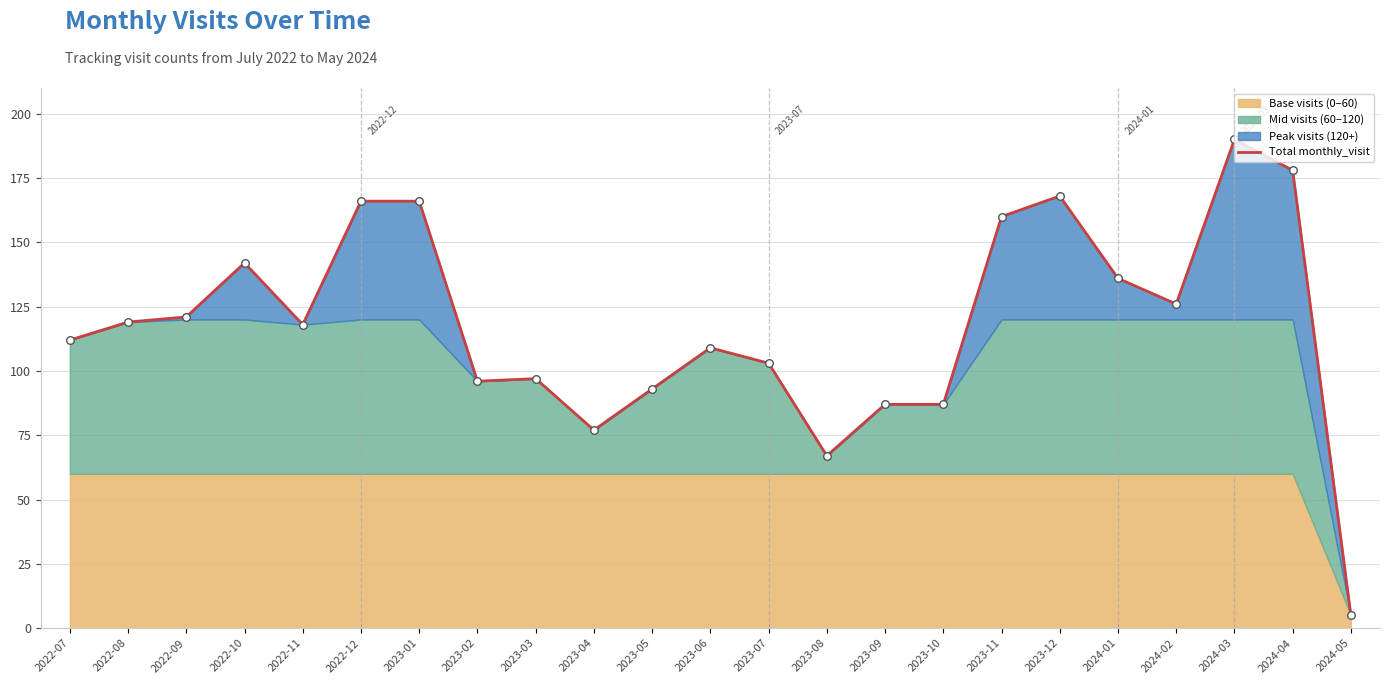

What is the change in value from 2023-08 to 2024-03?

+123